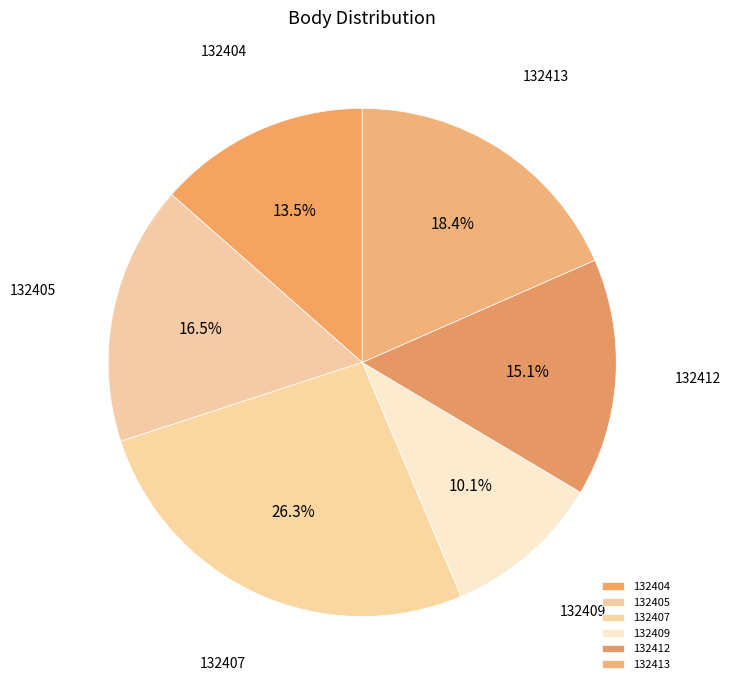

True or false: 132409 accounts for 10% of the total.

True